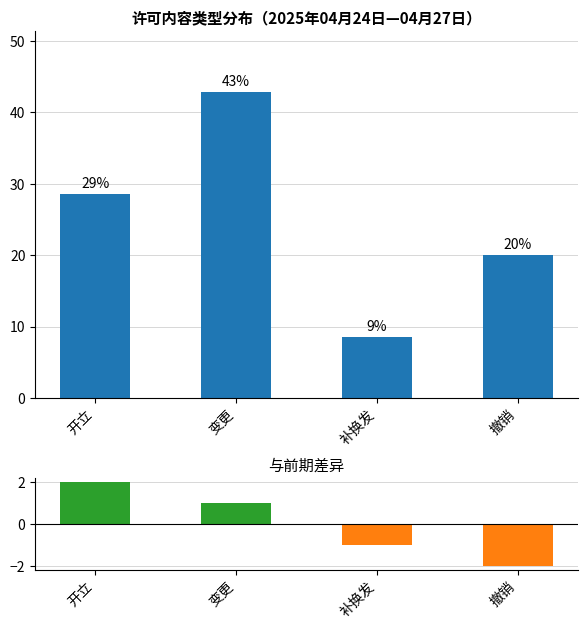

What value does the 许可内容占比 series have at 开立?

28.6